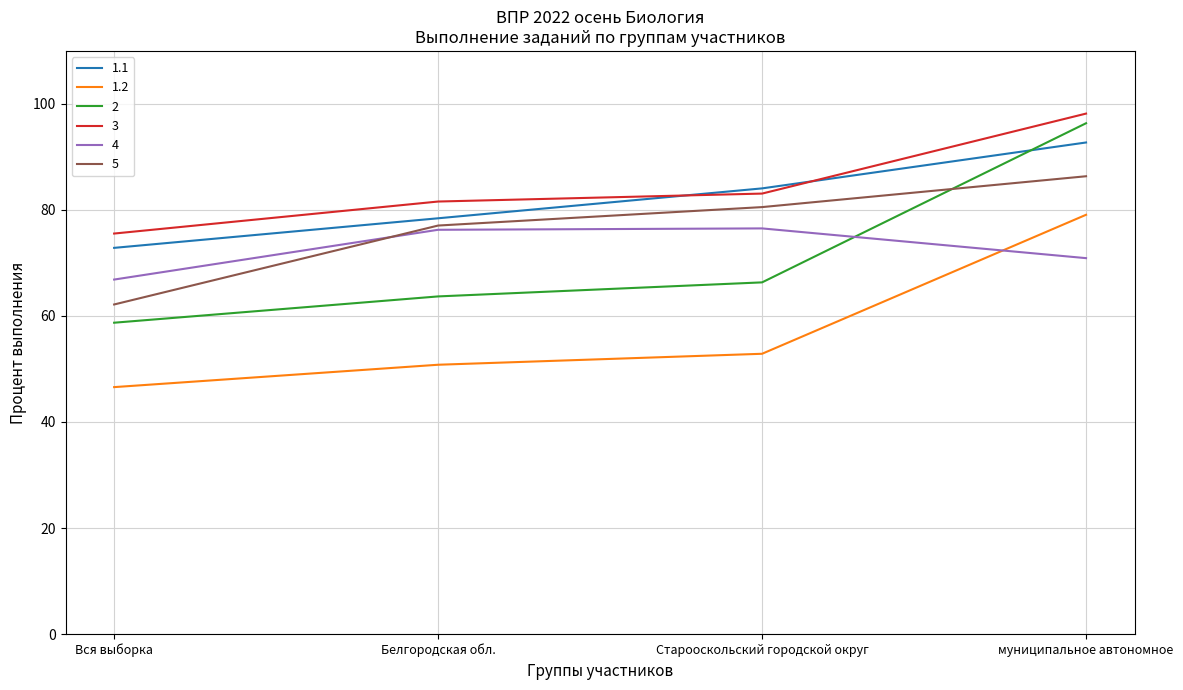

Does the chart have visible grid lines?

Yes